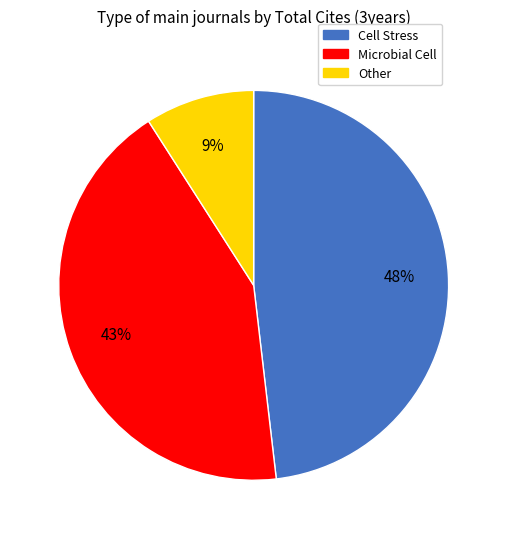

What is the smallest slice in the pie chart?

Other